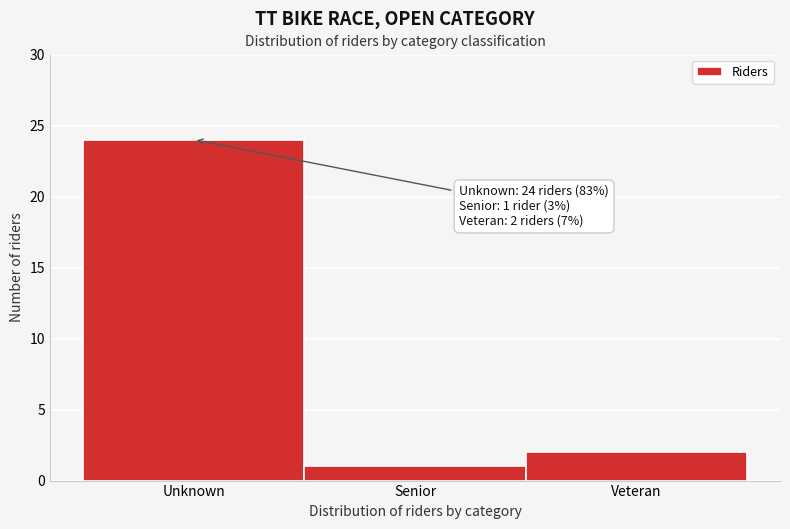

Reading left to right, what are all the values shown in this chart?

Unknown=24	Senior=1	Veteran=2